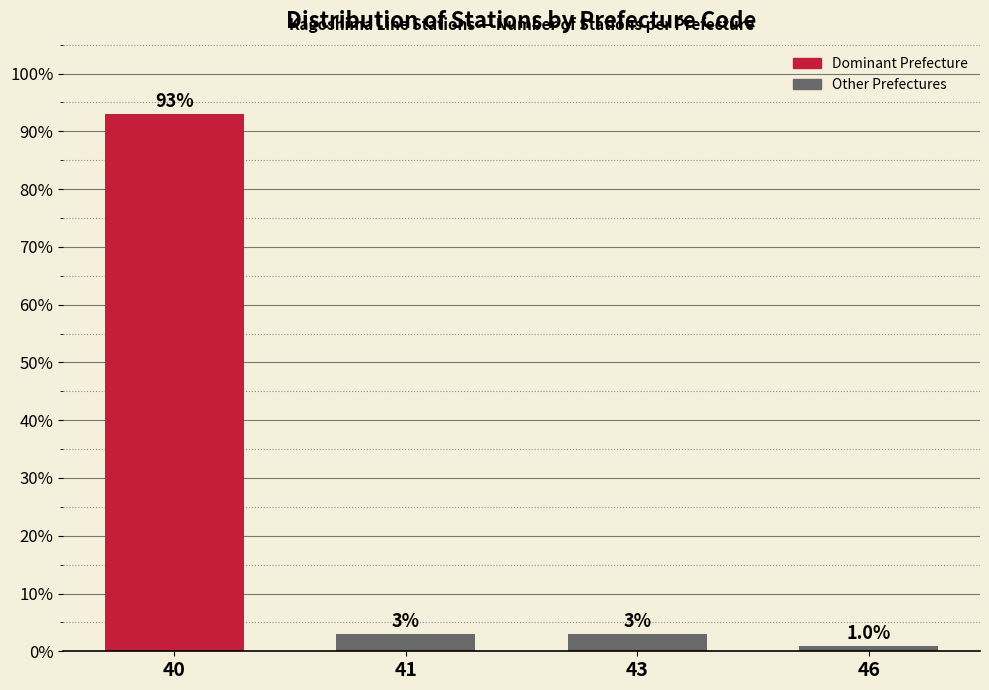

Reading left to right, list all the values displayed in this chart.

40=93.1	41=3.0	43=3.0	46=1.0